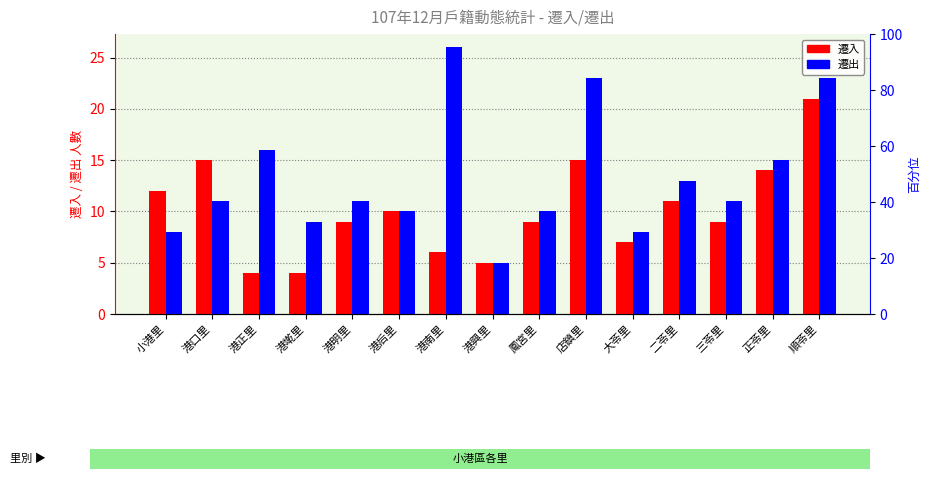

Which series has the widest spread of values?

遷出